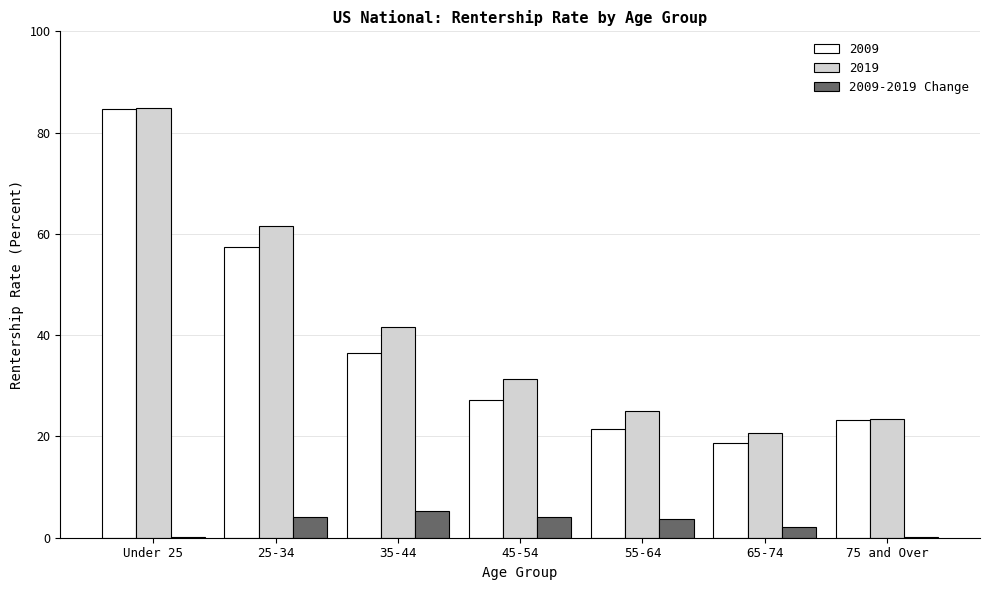

At which label is 2009 closest to 51?

25-34